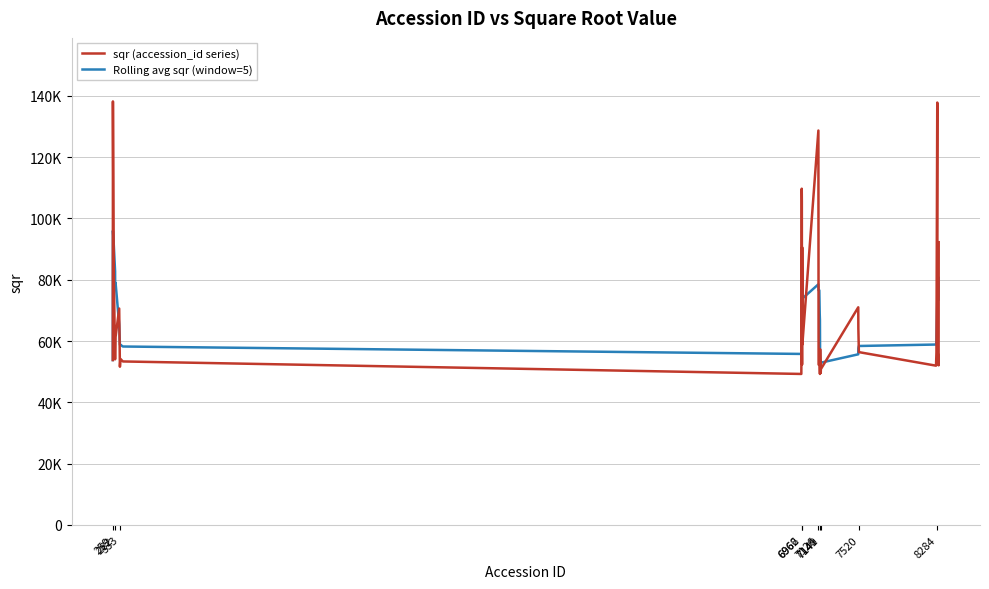

At how many categories does at least one series exceed 115189?

3